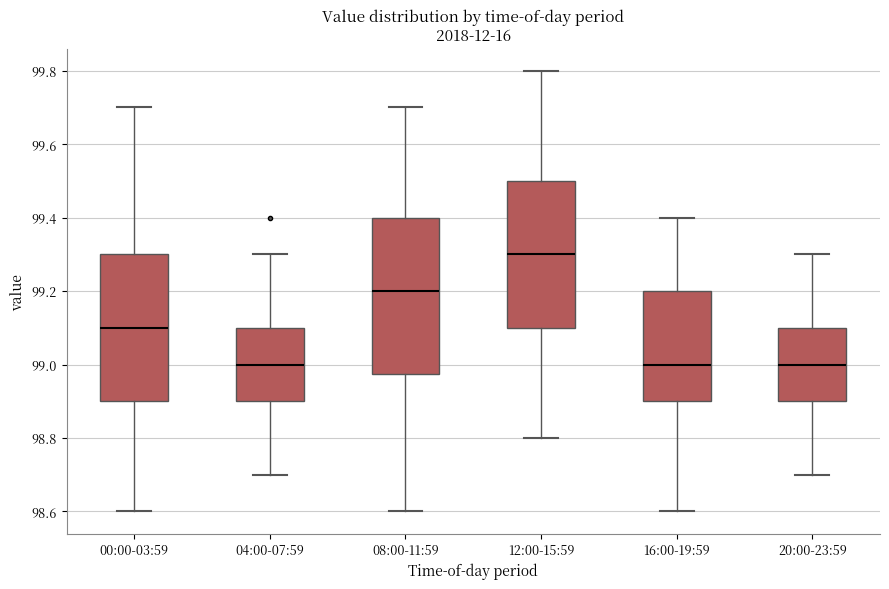

Comparing the boxes themselves (not the whiskers), which one is the tallest?

08:00-11:59